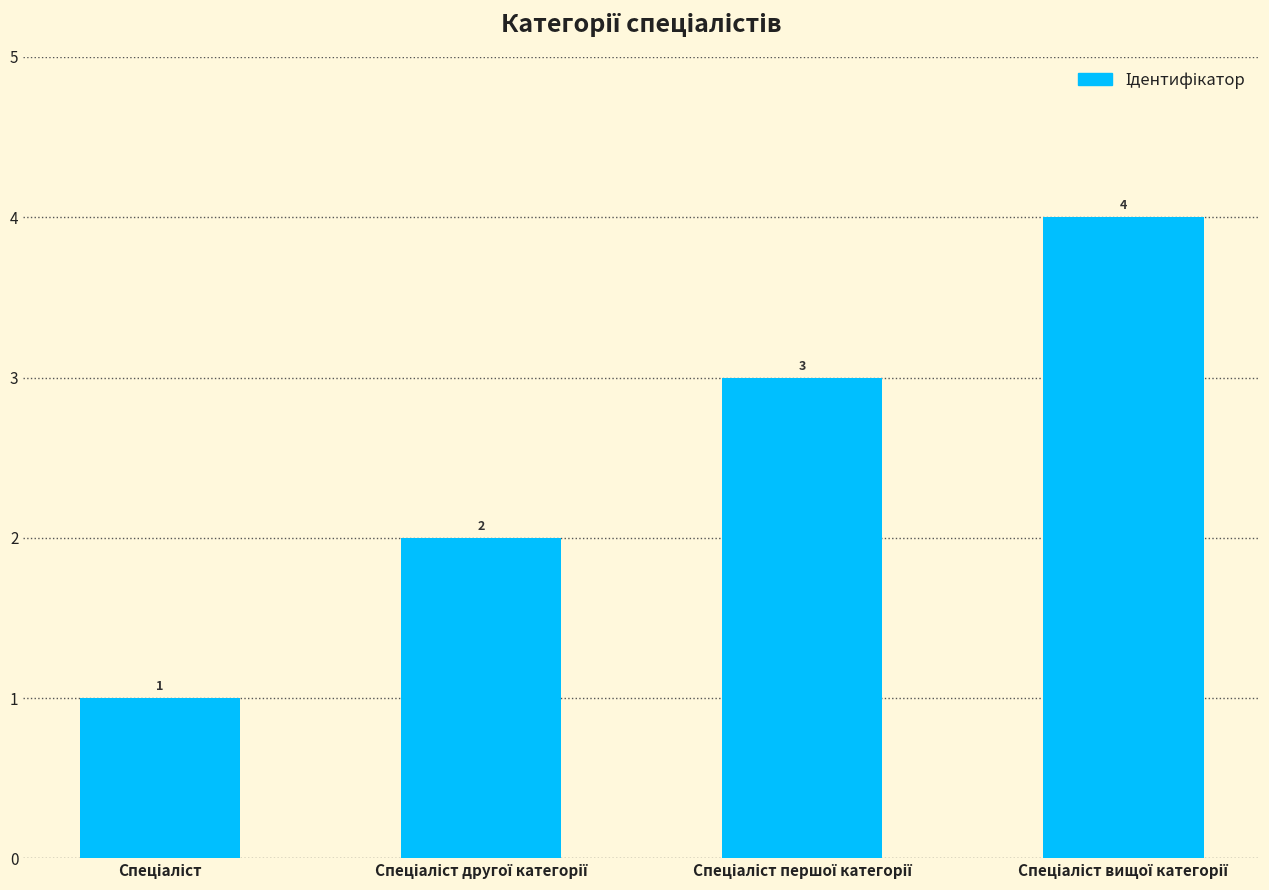

What is the value of the 1st bar from the left?

1